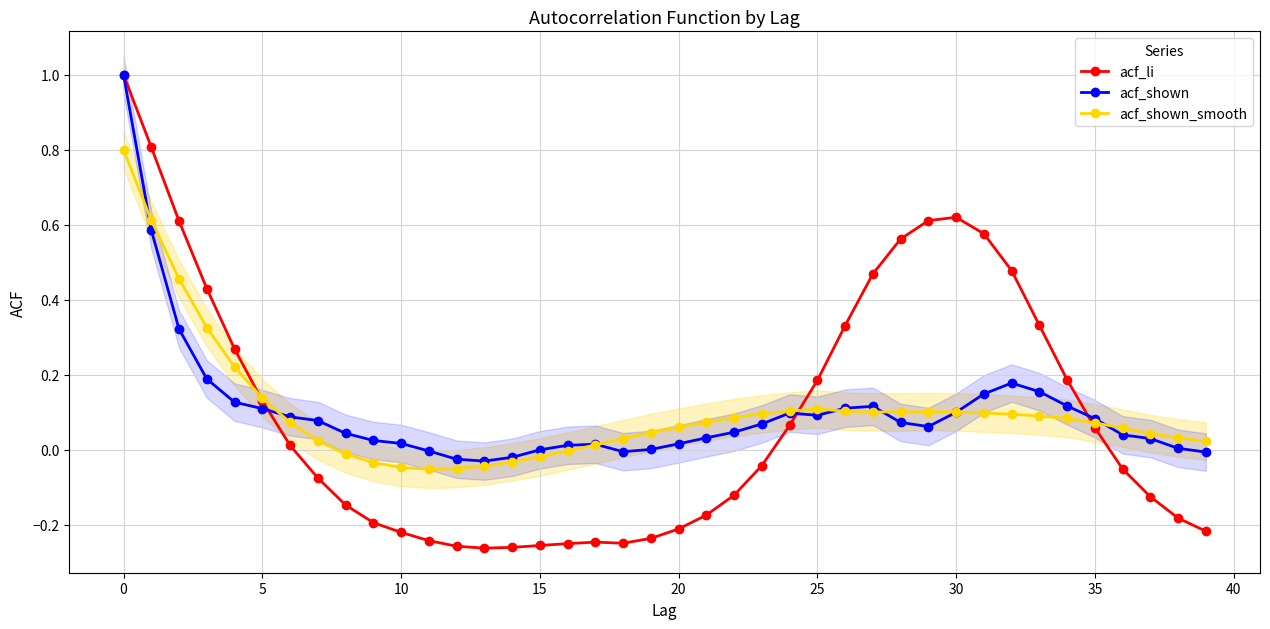

True or false: acf_li has a value of -0.1 at 15.

False